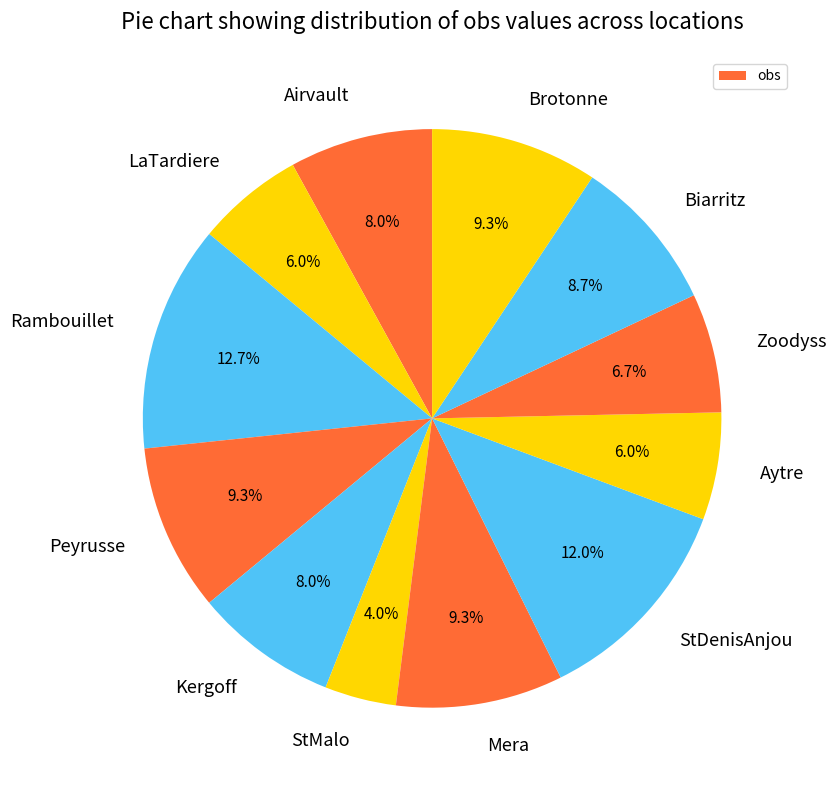

Is there any slice that represents more than half of the pie?

No